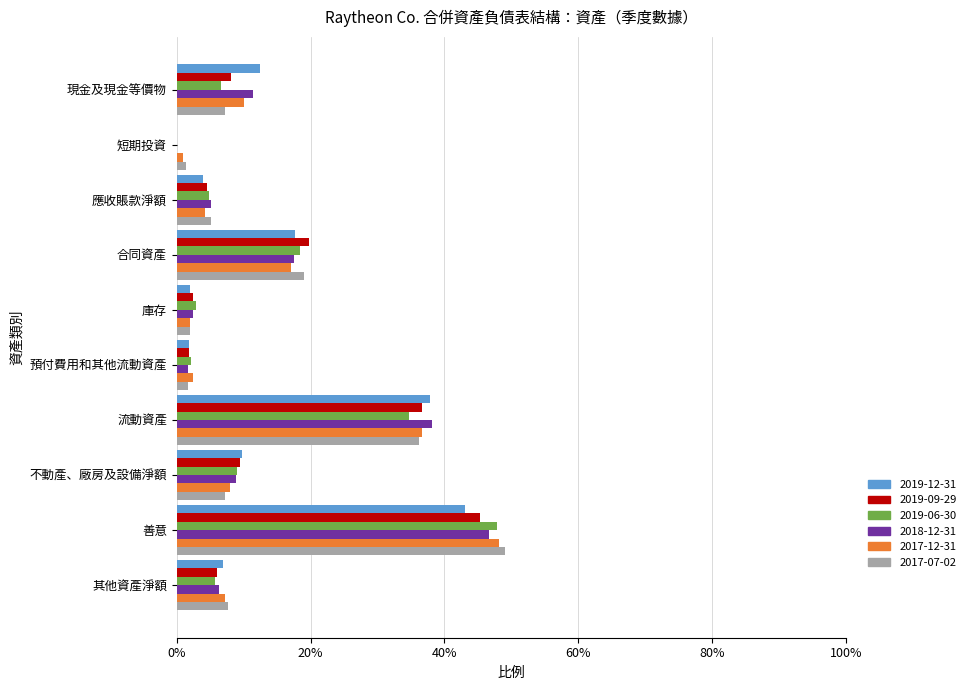

What is the sum of the 2018-12-31 values at 其他資產淨額 and 現金及現金等價物?

0.2